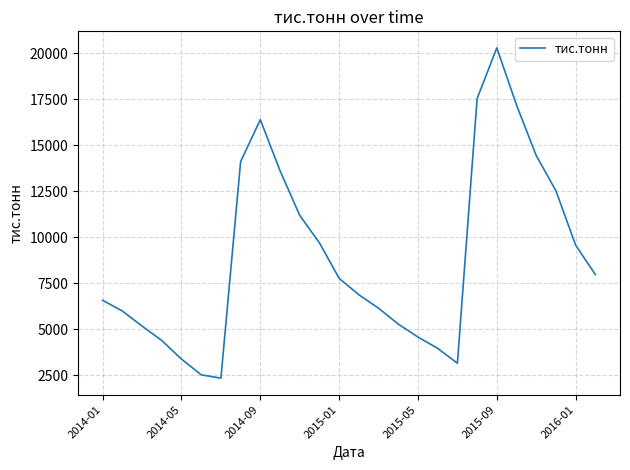

Reading left to right, extract all data points from this chart.

6578.3	5997.6	5180.5	4396.8	3385.1	2532.3	2352.0	14117.9	16393.1	13623.1	11194.1	9699.6	7772.1	6882.2	6150.1	5287.8	4583.4	3968.9	3162.2	17540.5	20296.6	17185.2	14444.1	12525.6	9574.6	7978.8